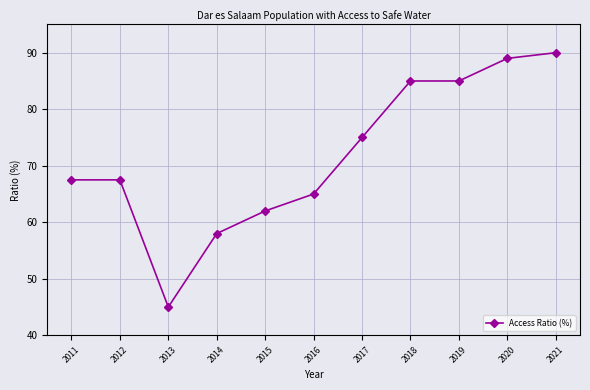

Read the value at 2020.

89.0